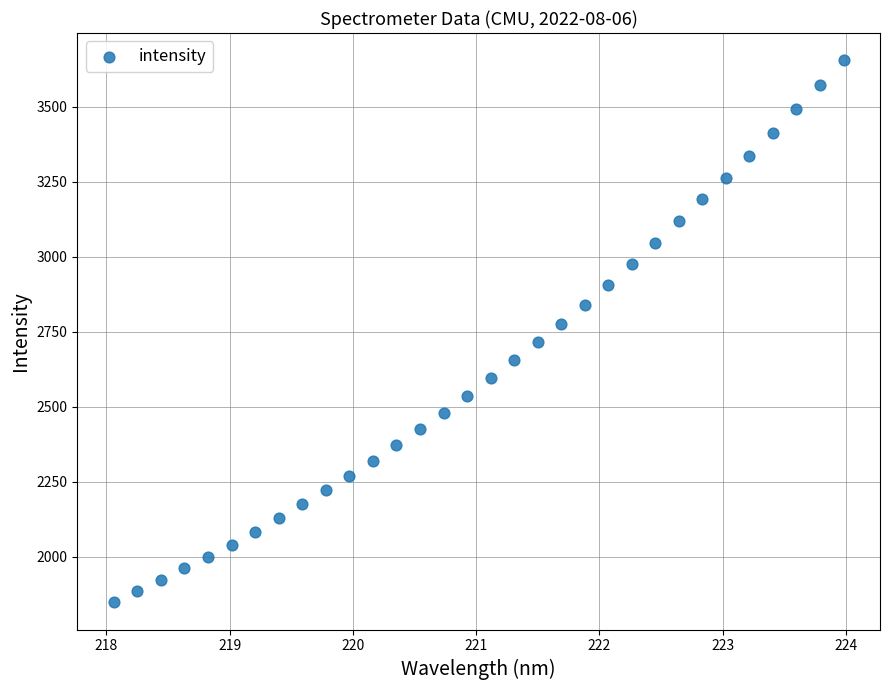

What is the range of Y values (max minus min)?

1809.3